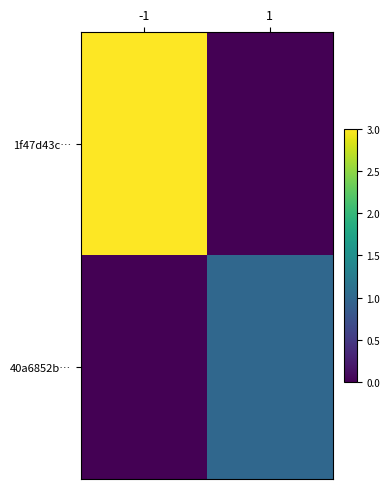

Reading right to left, what are all the values shown in this chart?

1f47d43c…: 1=0	-1=3
40a6852b…: 1=1	-1=0